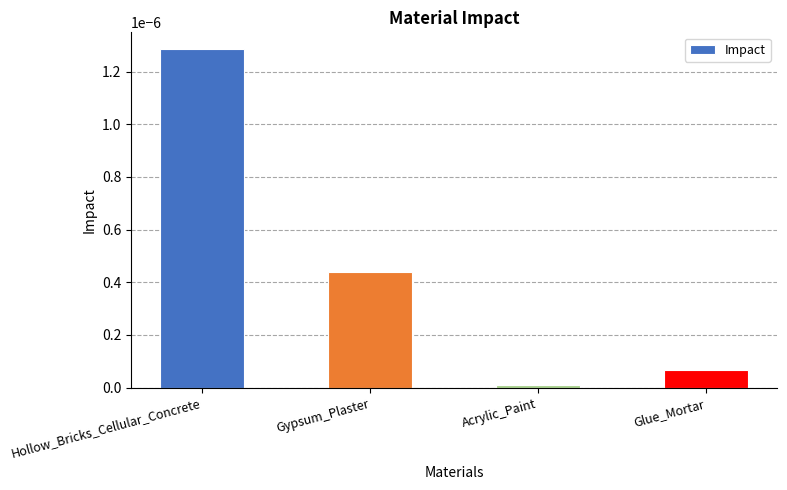

Rank the categories by value from highest to lowest.

Hollow_Bricks_Cellular_Concrete, Gypsum_Plaster, Glue_Mortar, Acrylic_Paint